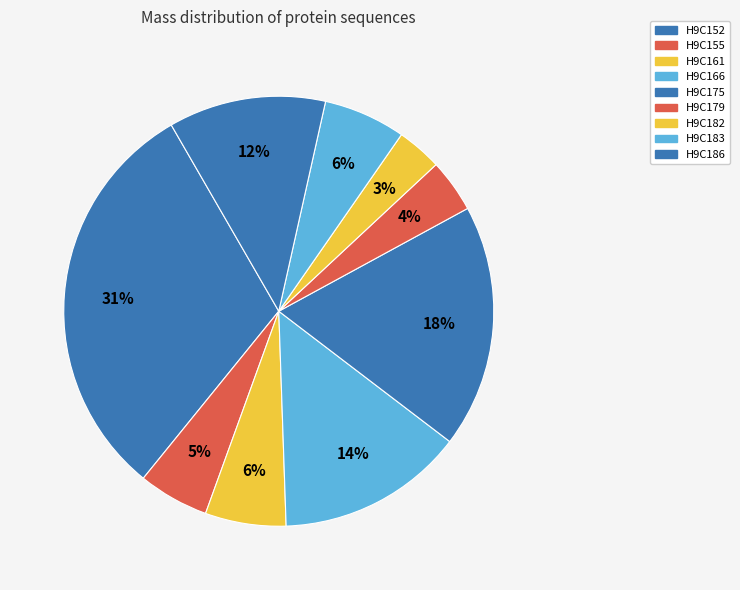

Approximately how many times larger is the value at H9C186 compared to H9C155?

2.2